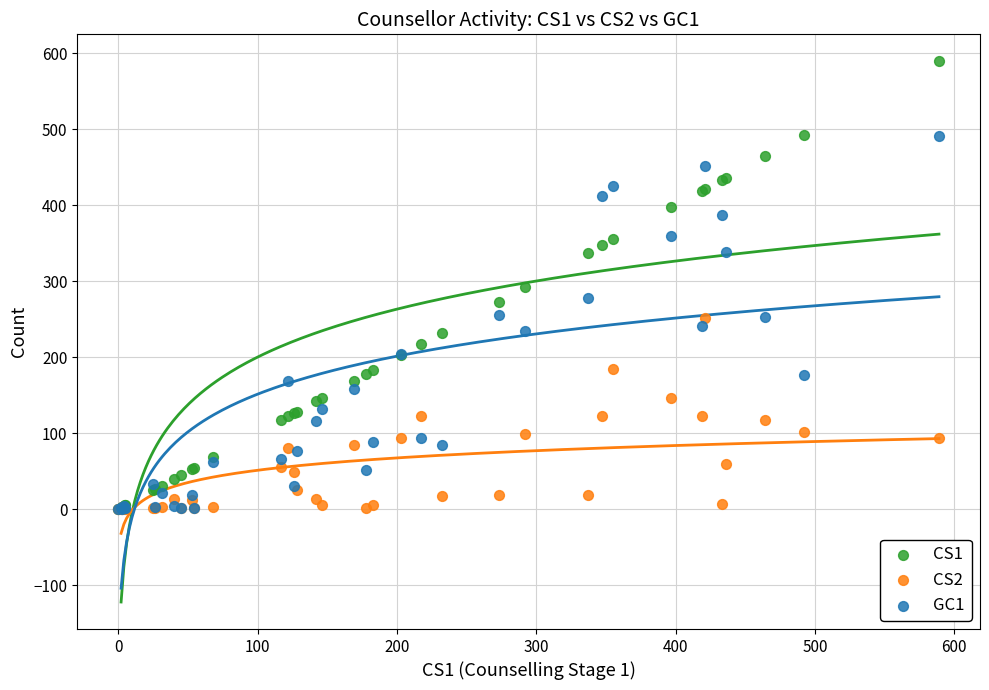

Which series has the widest spread of Y values?

CS1